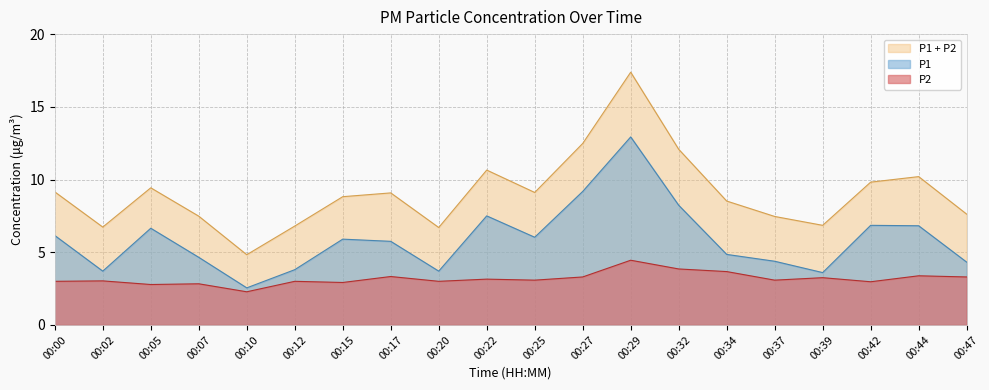

What is the maximum value for P2?

4.5